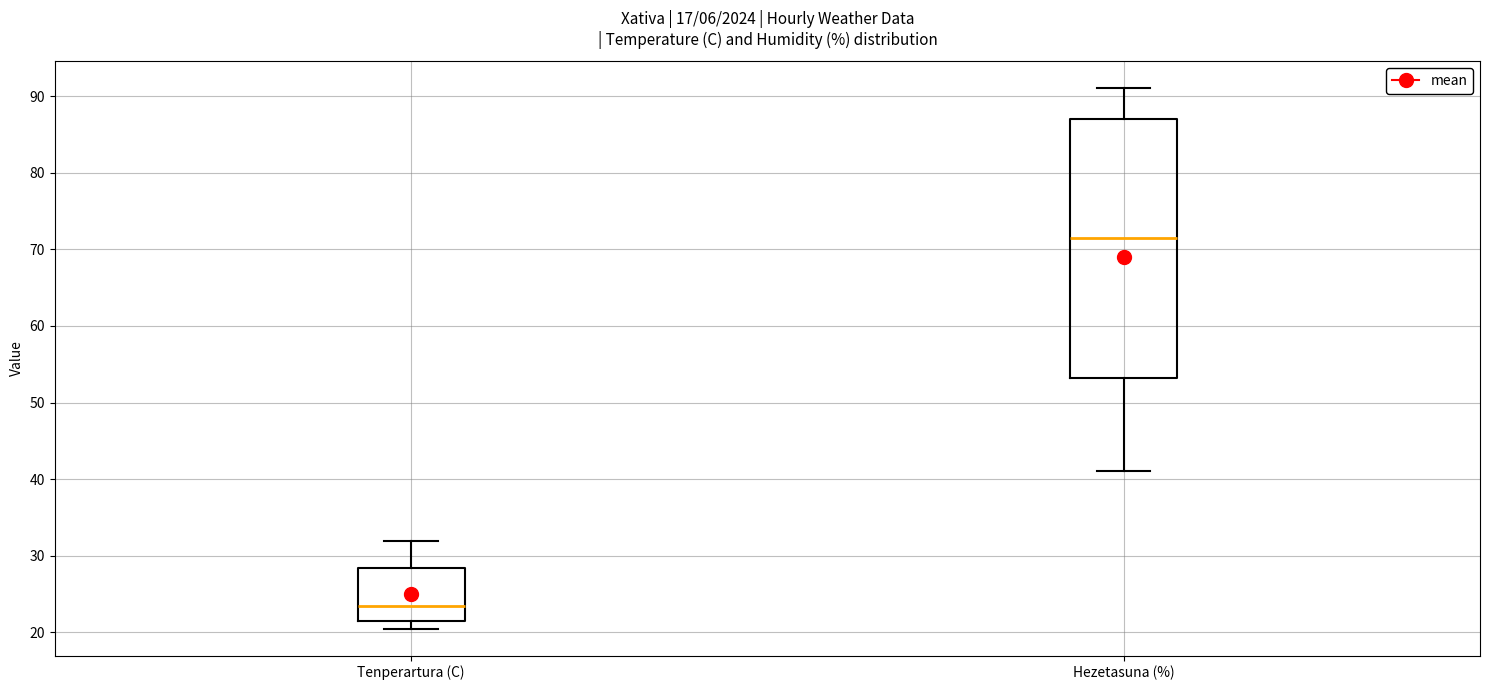

Reading left to right, read every box against the y-axis: the position of its median line, the range the box covers, and the ends of its whiskers. The values are not printed on the chart, so give them approximately, as read against the axis.

Tenperartura (C): median 23, box 21 to 28, whiskers 21 (just below the box's lower edge) to 32
Hezetasuna (%): median 72, box 53 to 87, whiskers 41 to 91